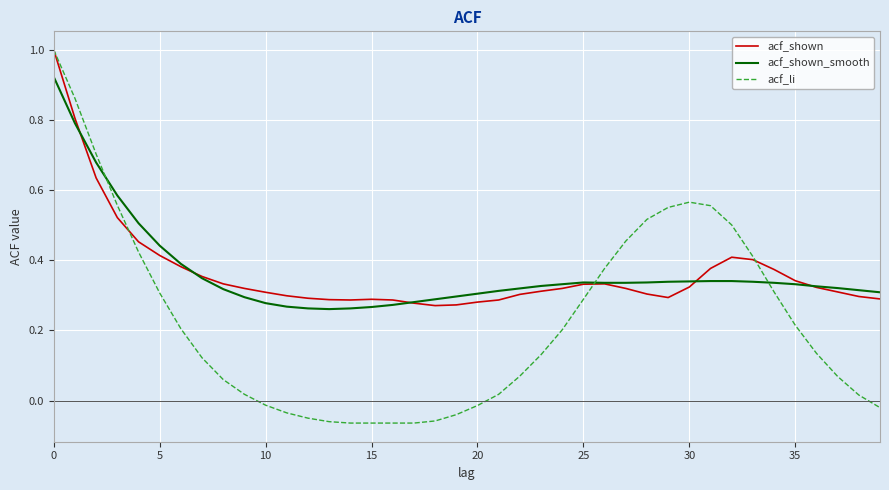

Which series has the largest range (max minus min)?

acf_li